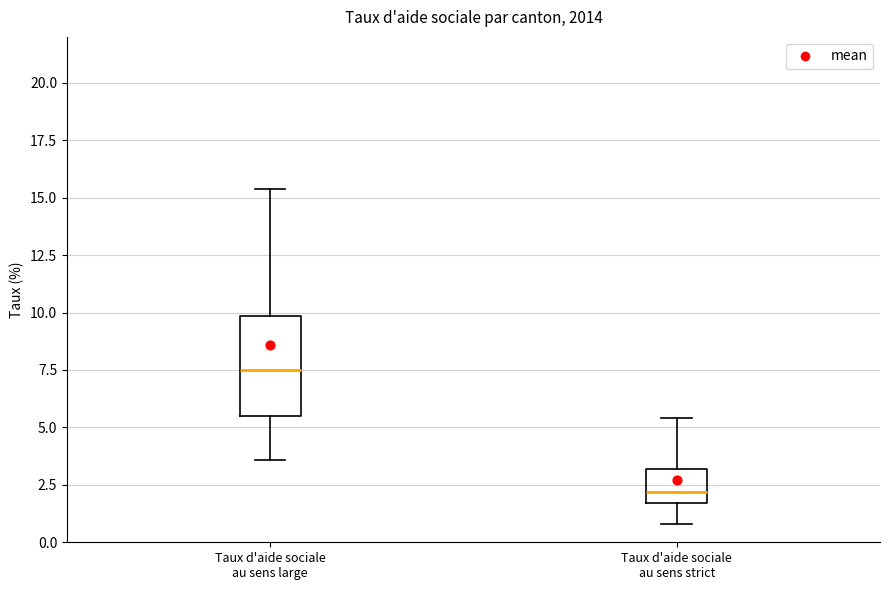

Reading left to right, transcribe this box plot: for each box, give where its median line is, the range the box spans, and where its two whiskers end, as read against the y-axis. The values are not printed on the chart, so give them approximately, as read against the axis.

Taux d'aide sociale au sens large: median 7.5, box 5.5 to 10.0, whiskers 3.5 to 15.5
Taux d'aide sociale au sens strict: median 2.0, box 1.5 to 3.0, whiskers 1.0 to 5.5